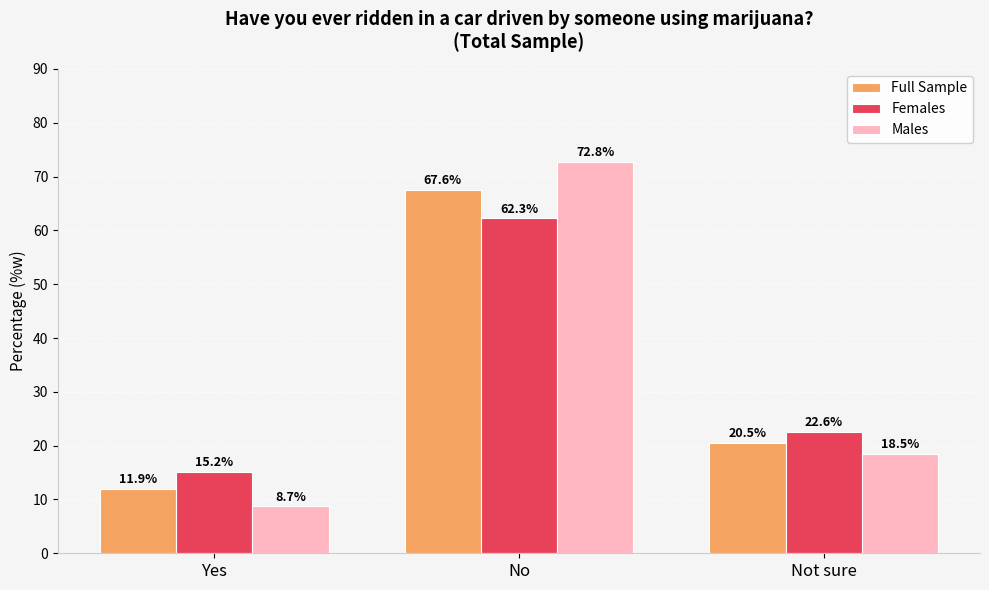

What is the smallest value displayed?

8.7